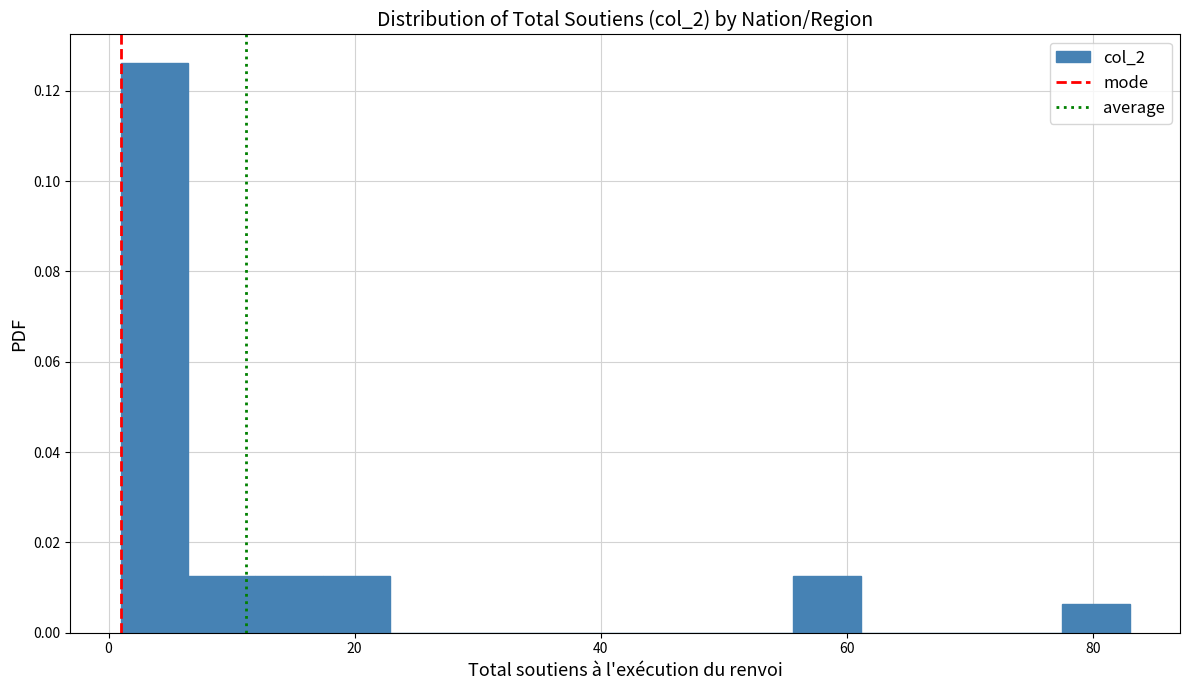

Around what value on the x-axis is the tallest bar? Give the approximate position of its centre, as read against the axis.

4